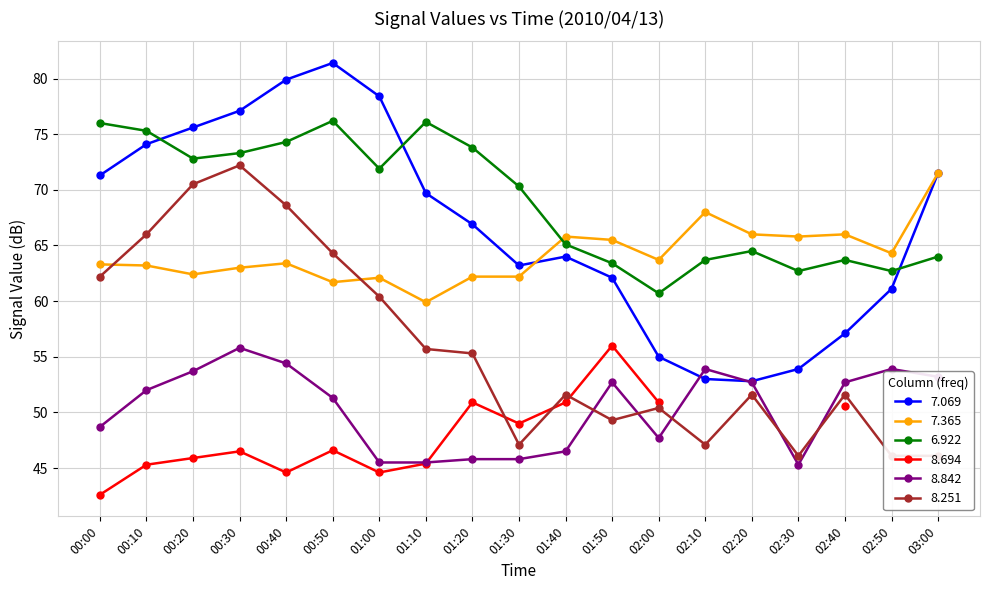

What is the maximum value for 7.069?

81.4